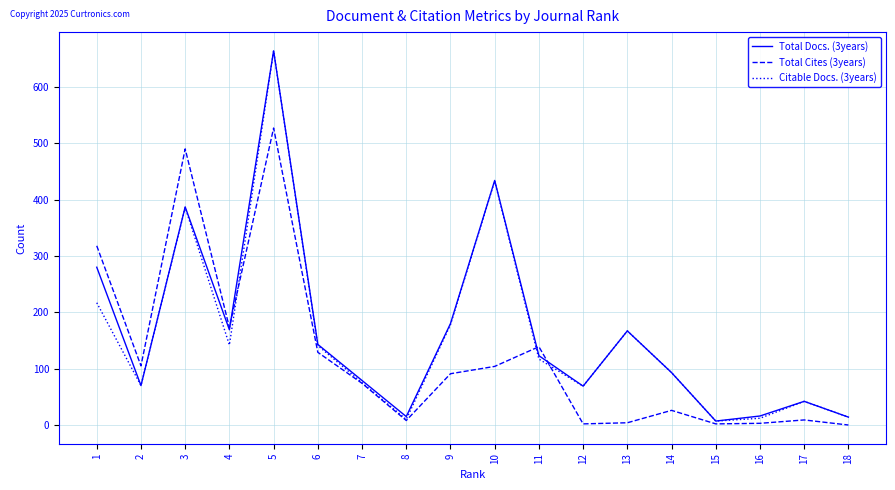

At which category is the sum across all series the highest?

5